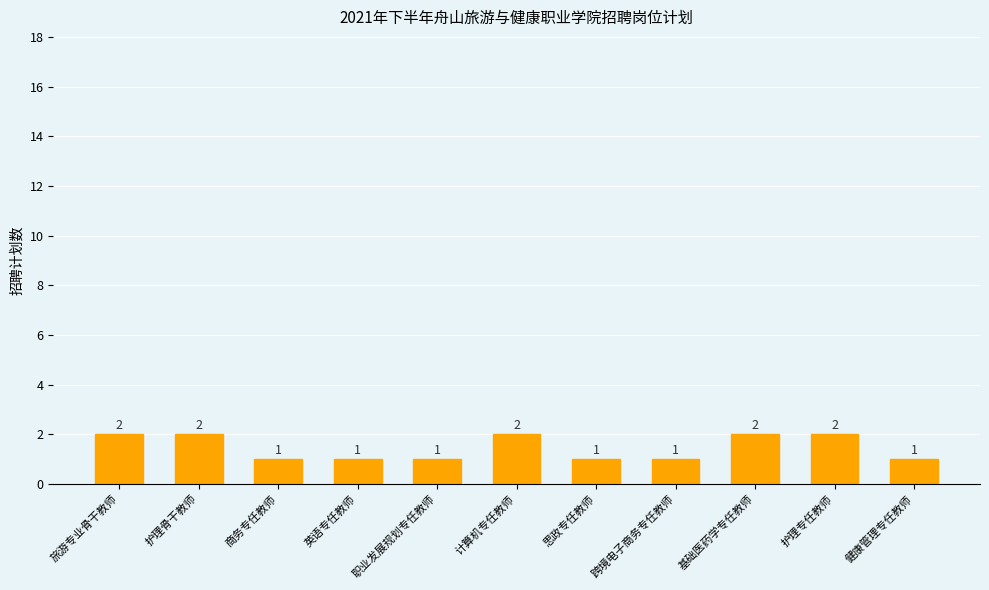

How many categories are shown in the chart?

11